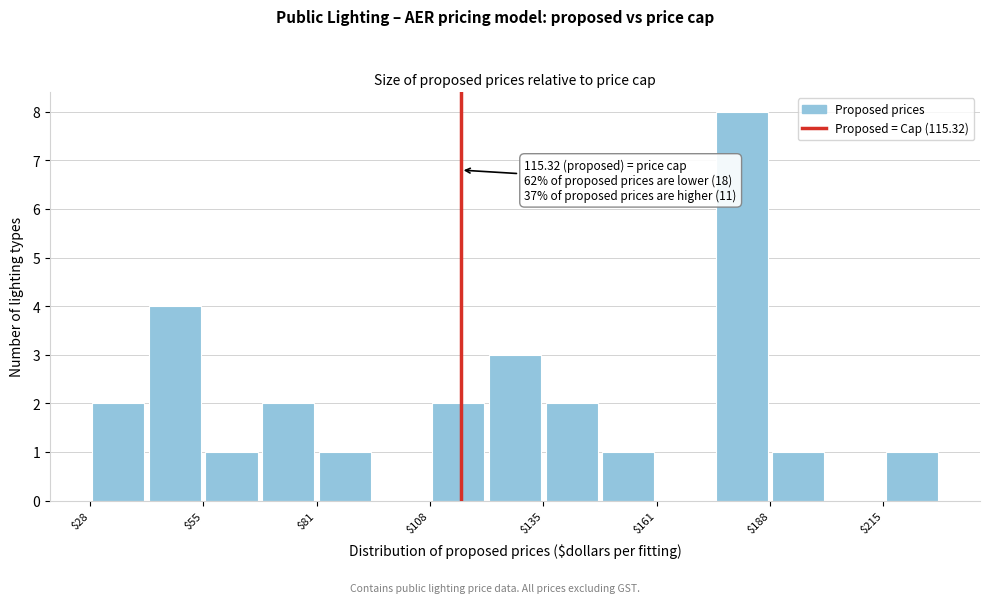

Read against the x-axis, roughly where is the centre of the tallest bar?

180